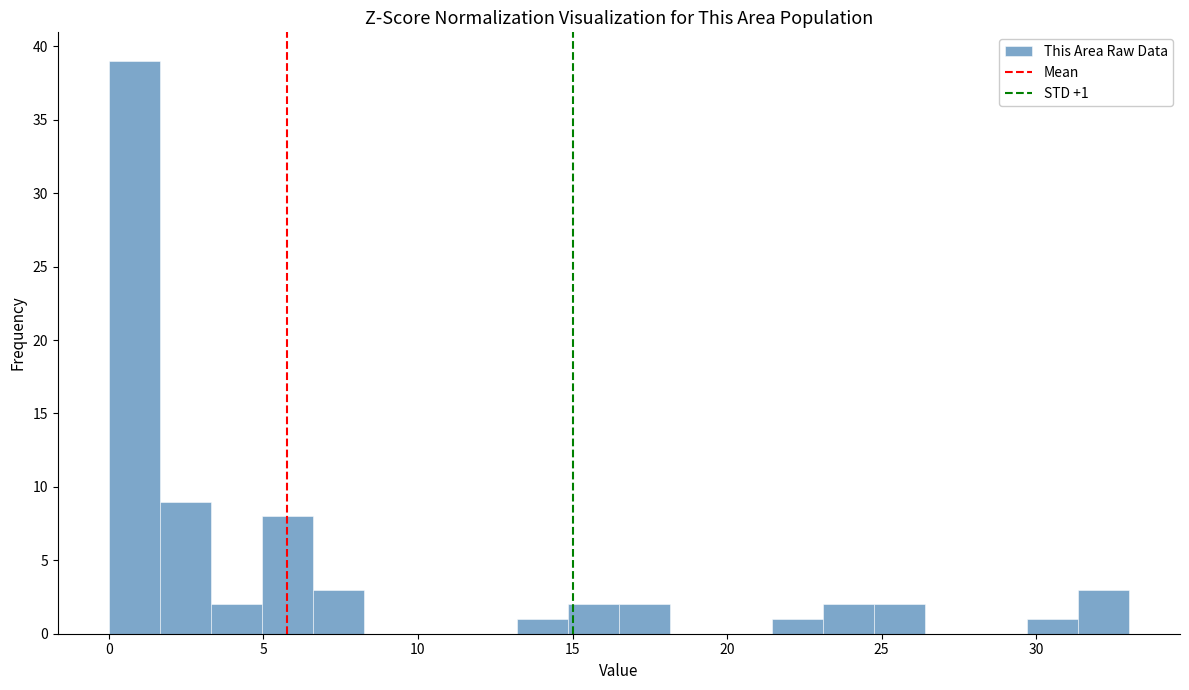

Around what value on the x-axis is the tallest bar? Give the approximate position of its centre, as read against the axis.

1.0